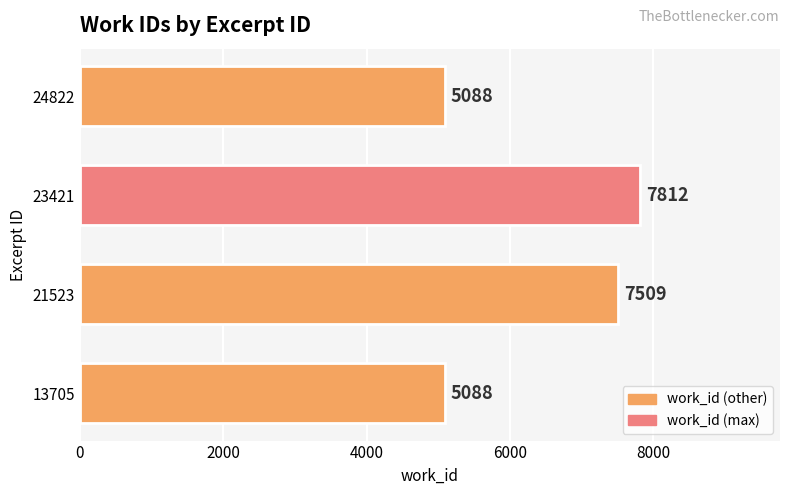

Between 21523 and 13705, which is larger?

21523